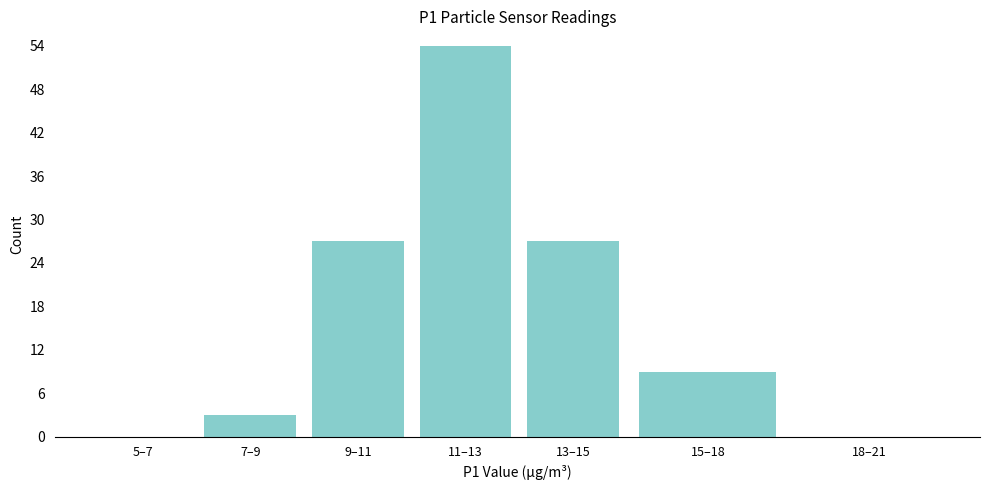

Reading left to right, extract all data points from this chart.

5–7=0	7–9=3	9–11=27	11–13=54	13–15=27	15–18=9	18–21=0